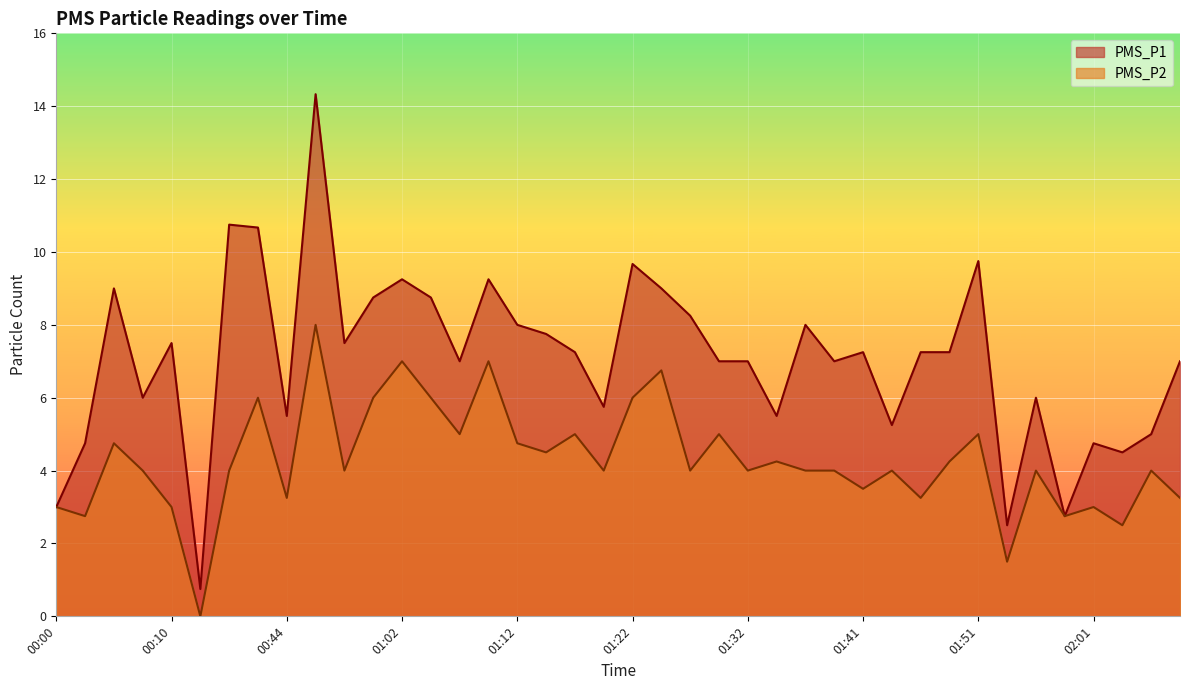

What are all the series names shown in the legend?

PMS_P1, PMS_P2